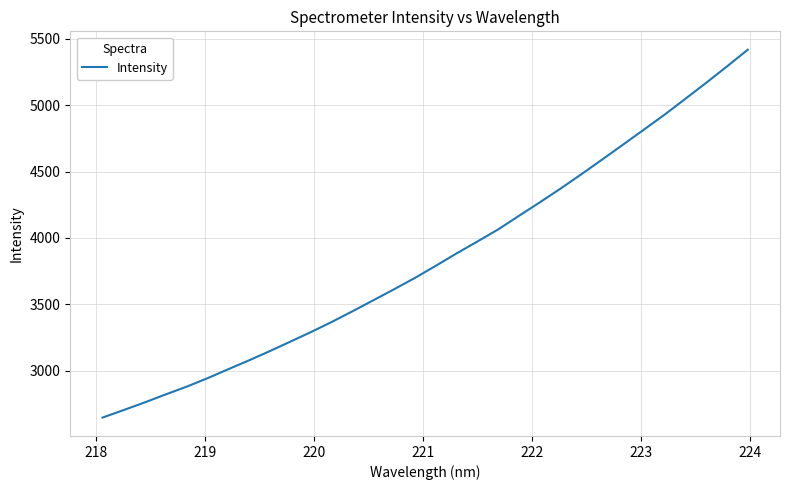

What is the smallest value displayed?

2646.8